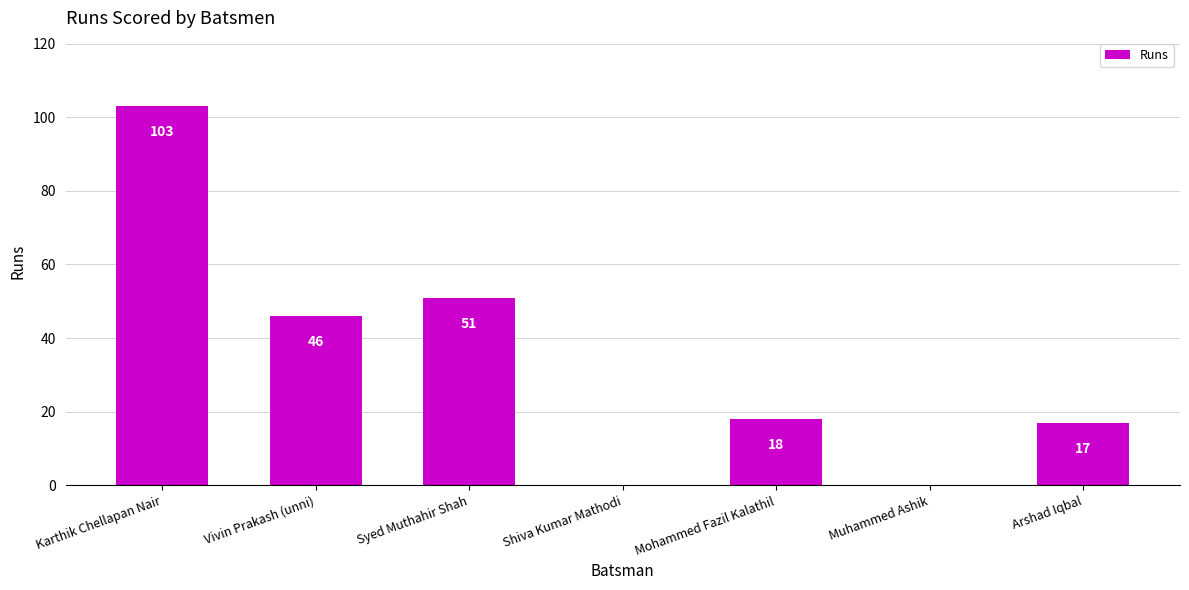

Count the number of categories in the chart.

7